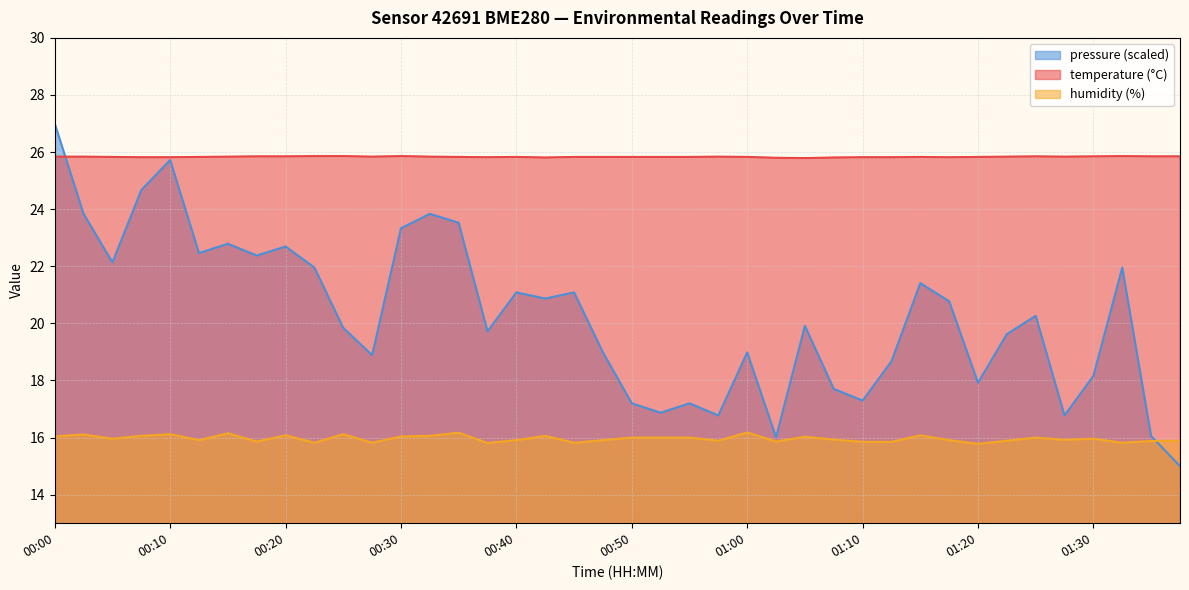

Reading left to right, transcribe all the data shown in this chart.

temperature: 25.8	25.8	25.8	25.8	25.8	25.8	25.8	25.9	25.9	25.9	25.9	25.8	25.9	25.8	25.8	25.8	25.8	25.8	25.8	25.8	25.8	25.8	25.8	25.8	25.8	25.8	25.8	25.8	25.8	25.8	25.8	25.8	25.8	25.8	25.9	25.8	25.9	25.9	25.9	25.9
humidity: 16.0	16.1	16.0	16.1	16.1	15.9	16.1	15.9	16.1	15.8	16.1	15.8	16.0	16.1	16.2	15.8	15.9	16.1	15.8	15.9	16.0	16.0	16.0	15.9	16.2	15.9	16.0	15.9	15.8	15.8	16.1	15.9	15.8	15.9	16.0	15.9	16.0	15.8	15.9	15.9